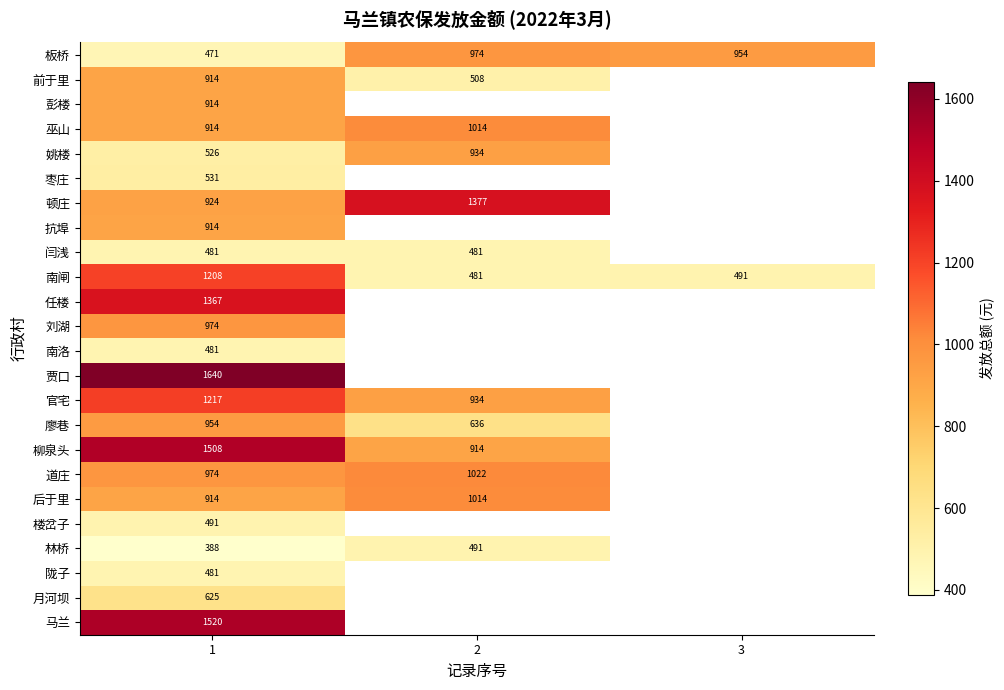

At which category is the sum across all series the highest?

1